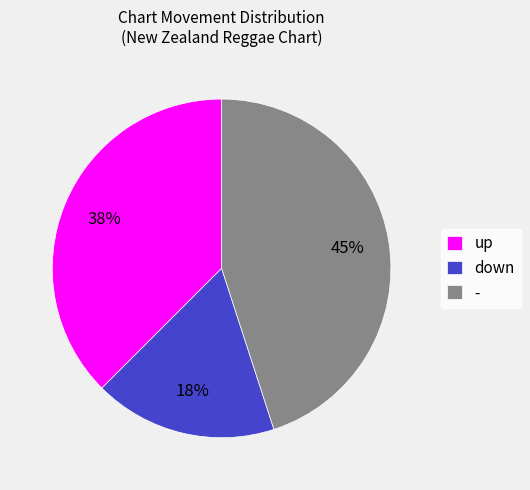

What is the ratio of the value at up to the value at -?

0.8